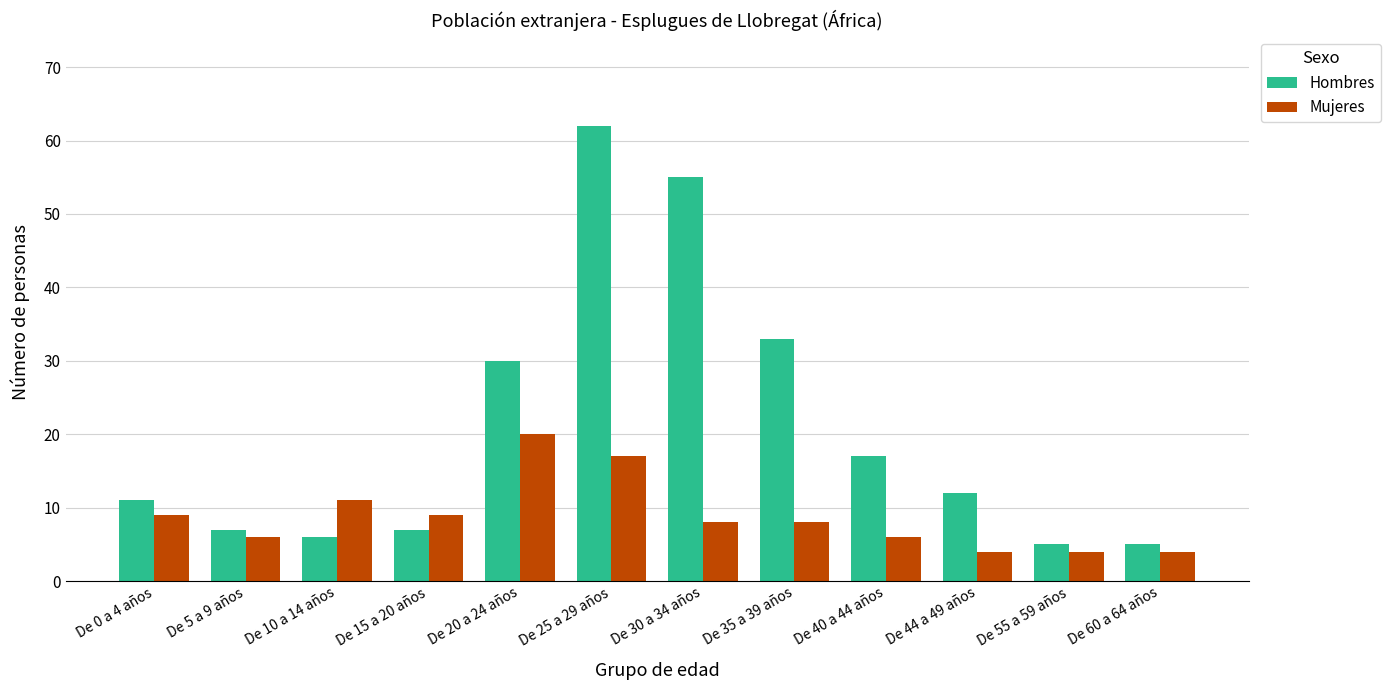

Reading left to right, list all the values displayed in this chart.

Hombres: 11	7	6	7	30	62	55	33	17	12	5	5
Mujeres: 9	6	11	9	20	17	8	8	6	4	4	4